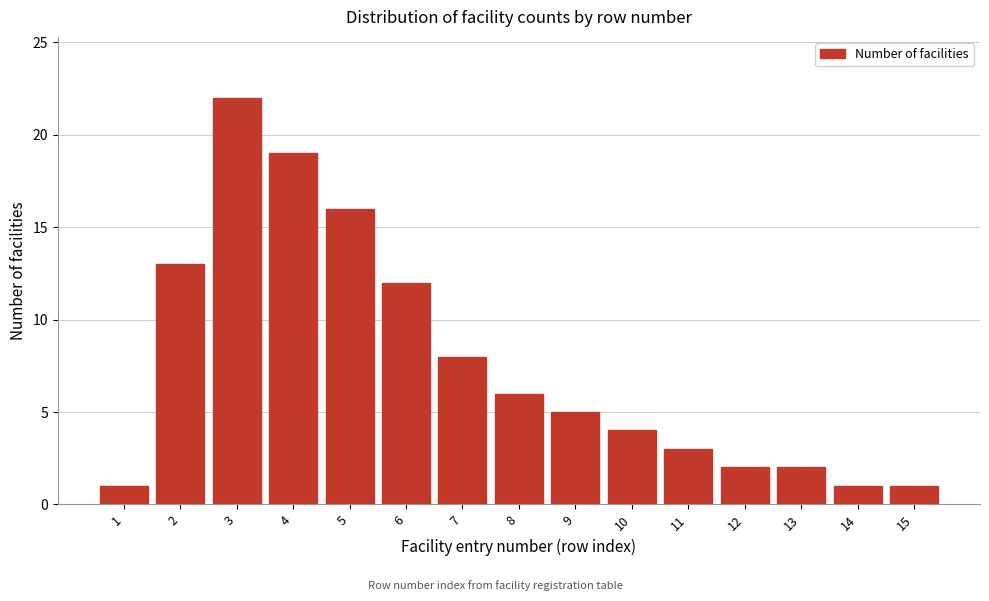

Reading left to right, what are all the values shown in this chart?

1	13	22	19	16	12	8	6	5	4	3	2	2	1	1